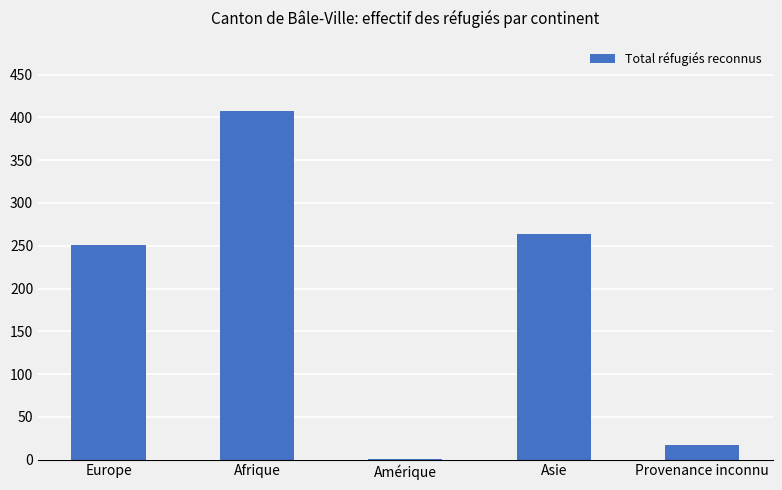

Which label corresponds to the largest value in the chart?

Afrique